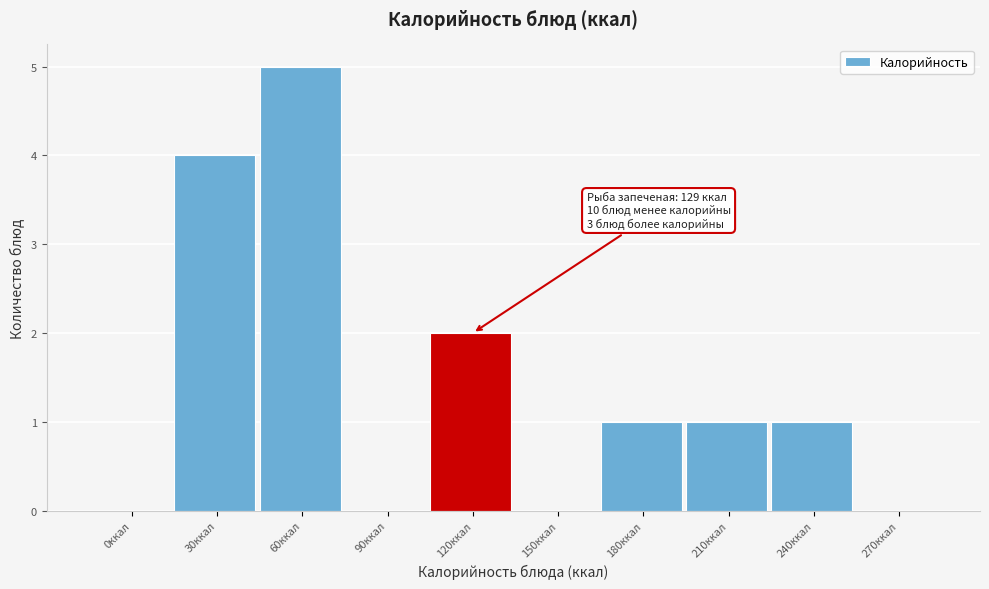

Reading right to left, list all the values displayed in this chart.

270ккал=0	240ккал=1	210ккал=1	180ккал=1	150ккал=0	120ккал=2	90ккал=0	60ккал=5	30ккал=4	0ккал=0